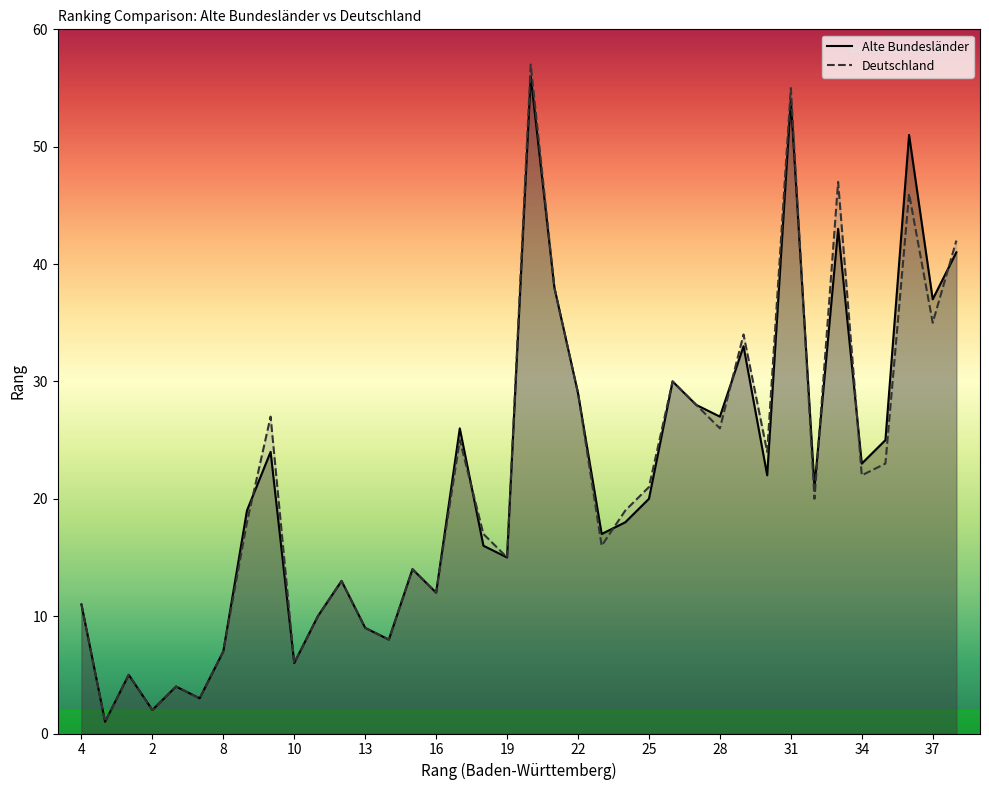

Which series has the widest spread of values?

Deutschland